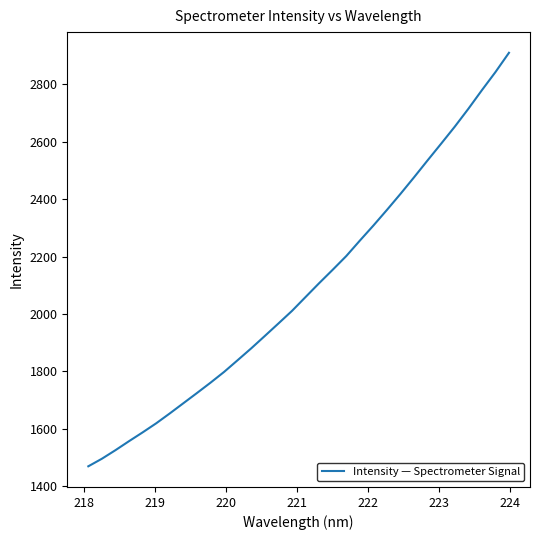

What is the greatest value displayed?

2909.6